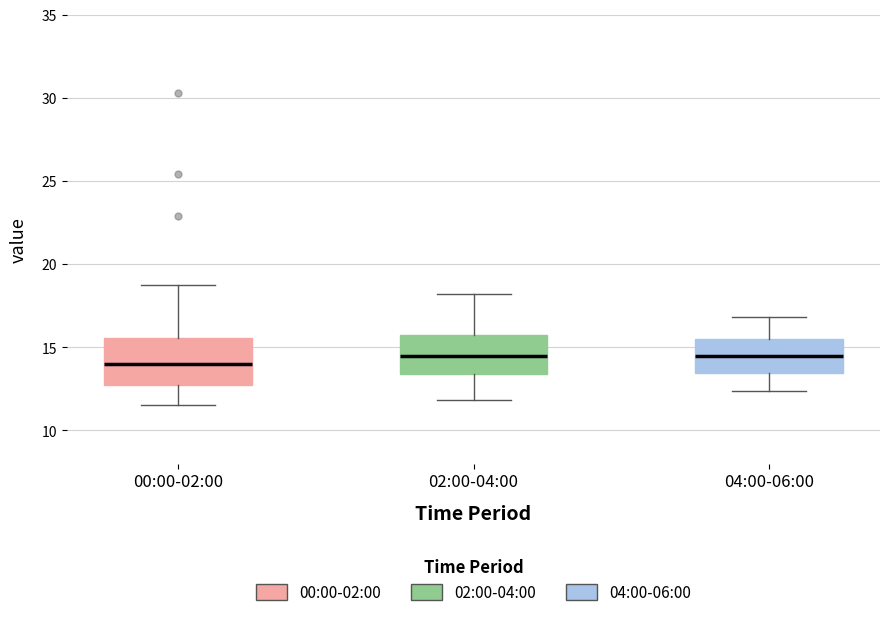

Where does the upper whisker of the box for 04:00-06:00 end on the y-axis? The values are not printed on the chart, so give them approximately, as read against the axis.

17.0